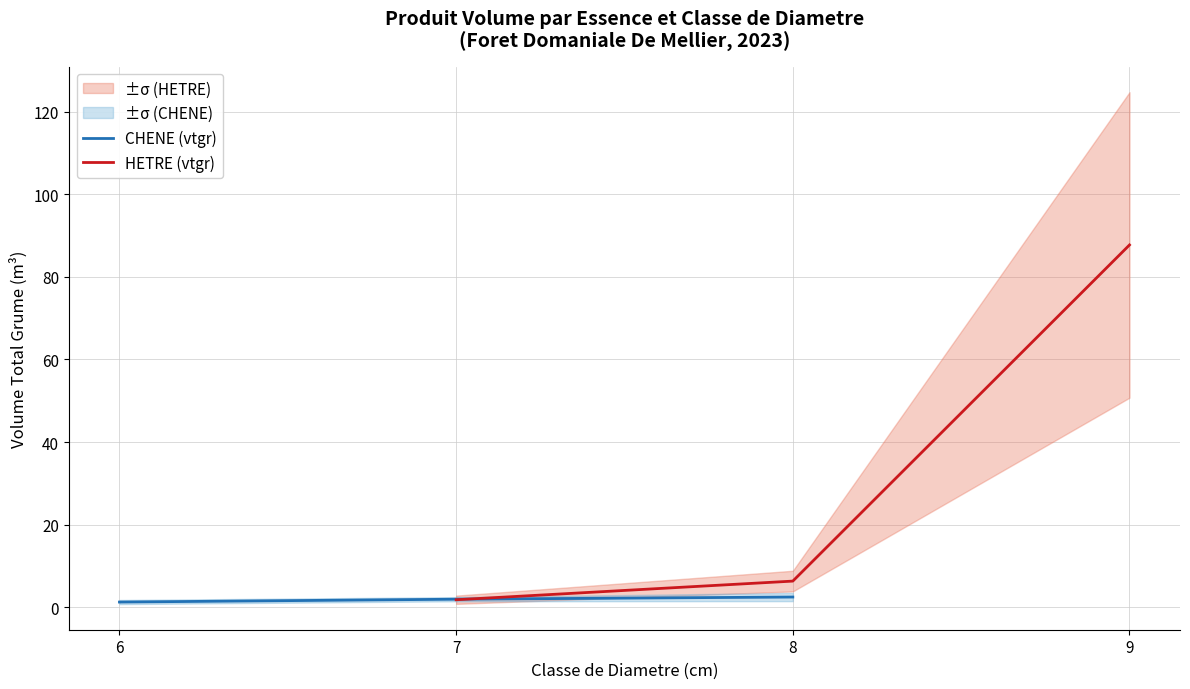

True or false: HETRE (vtgr) and CHENE (vtgr) cross at least once.

True